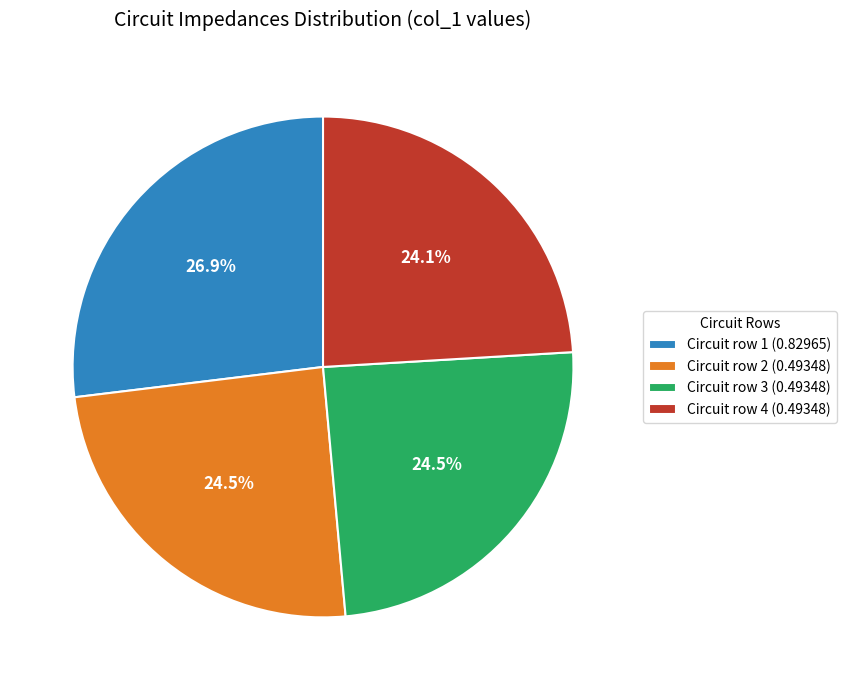

Which category has the biggest portion of the pie?

Circuit row 1 (0.82965)